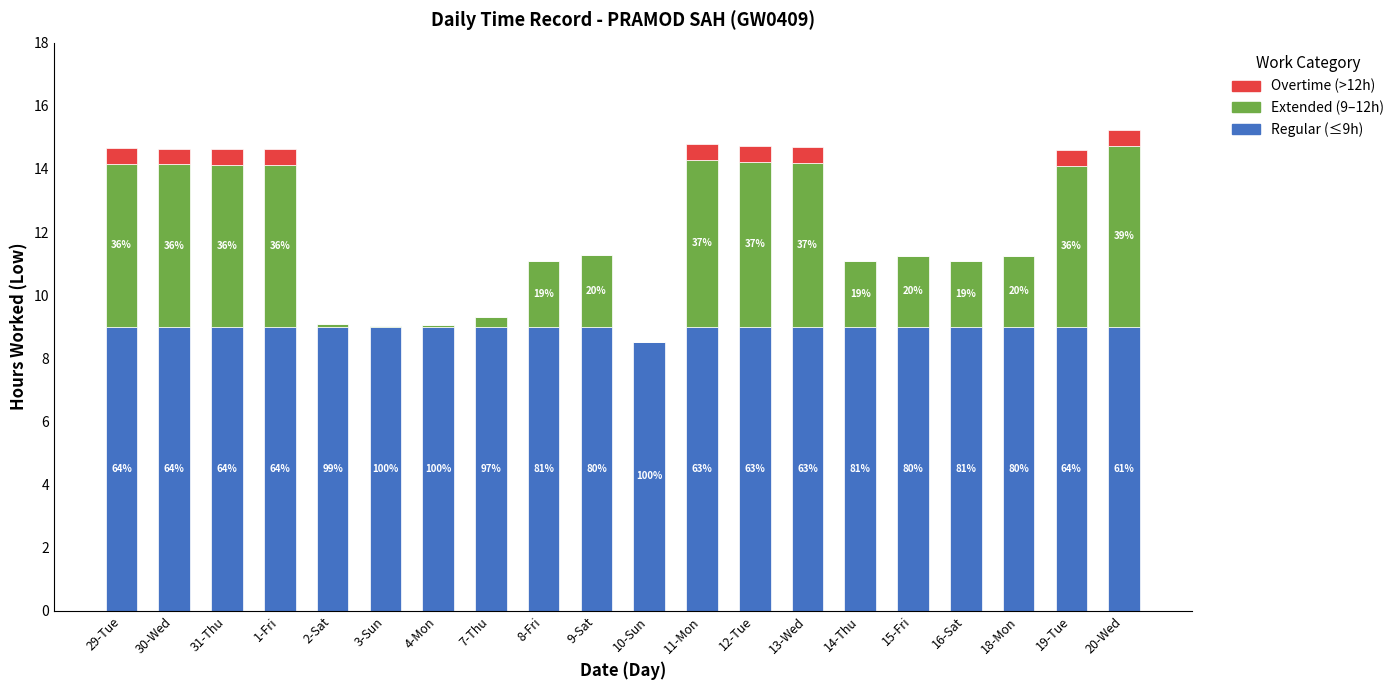

Does the chart contain stacked bars?

Yes